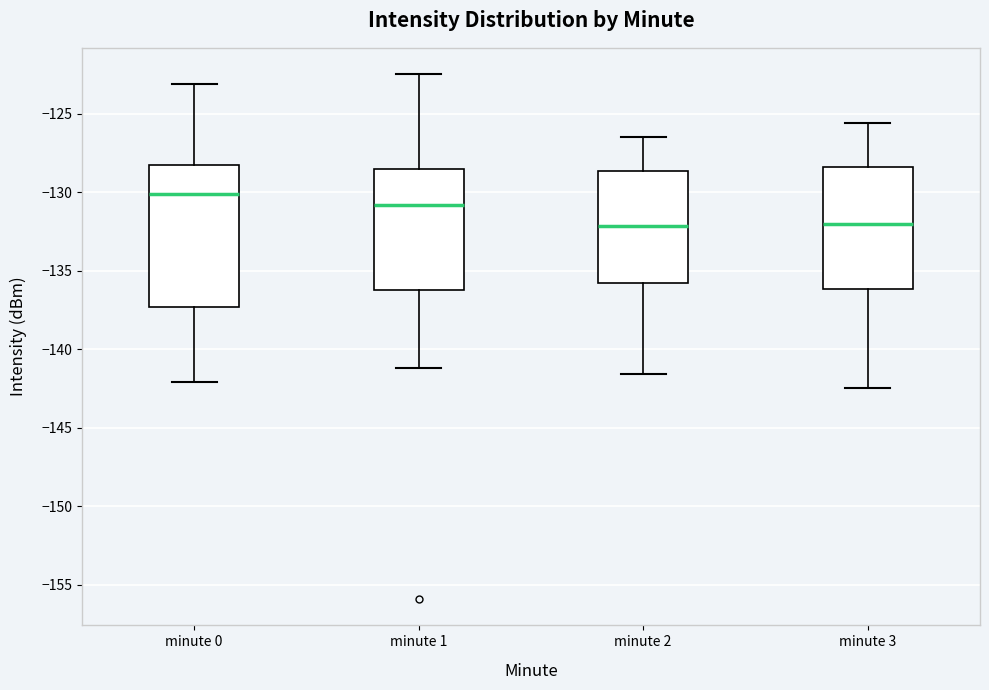

Where does the lower whisker of the box for minute 0 end on the y-axis? The values are not printed on the chart, so give them approximately, as read against the axis.

-142.0